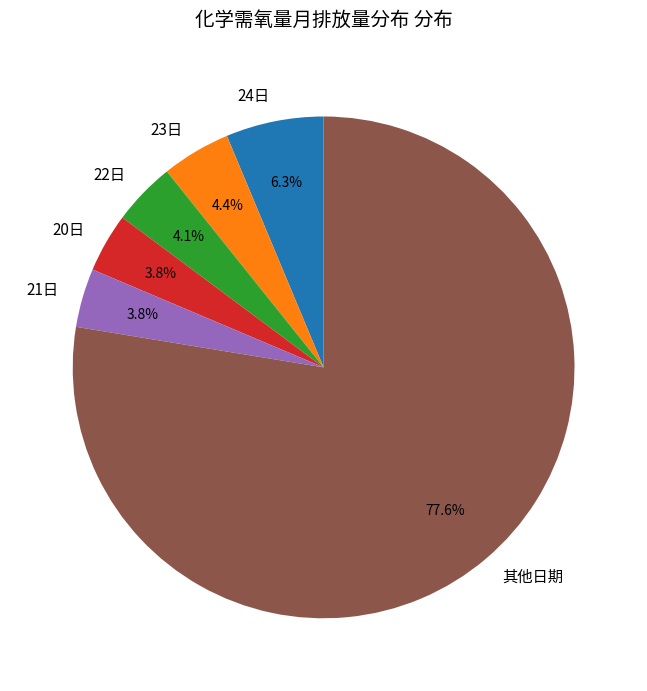

To the nearest percent, what is the difference between the largest and smallest slice percentages?

74%